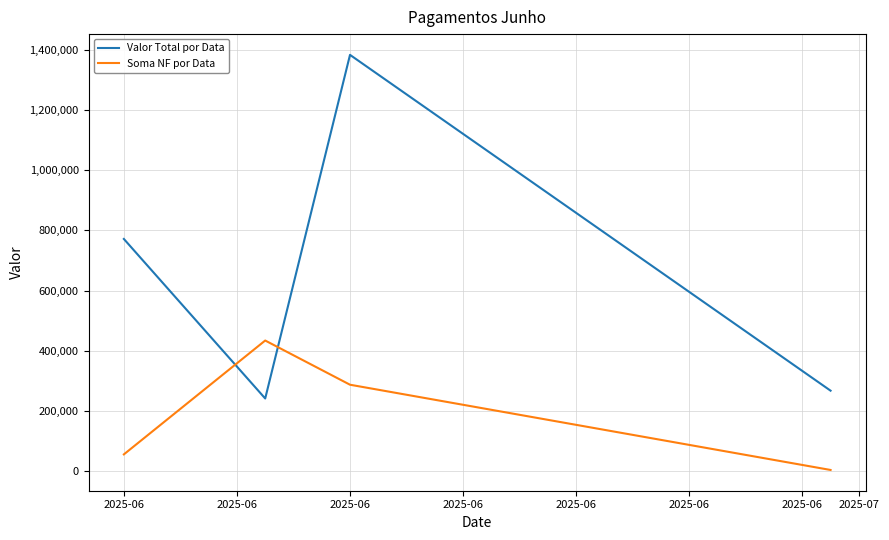

How many intersections are there between Valor Total por Data and Soma NF por Data?

2